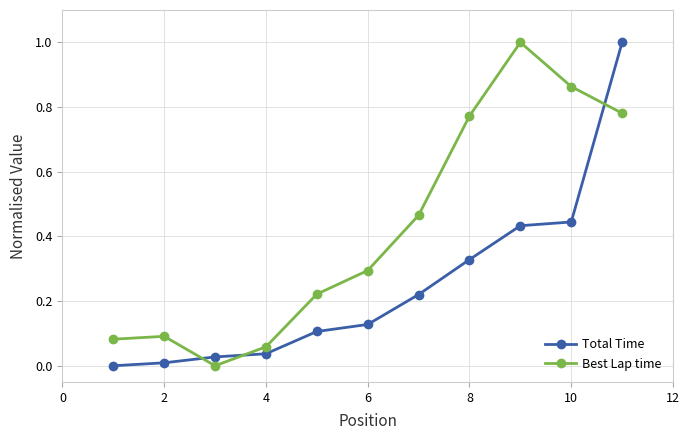

What is the difference between the maximum and minimum values in the Total Time series?

1.0